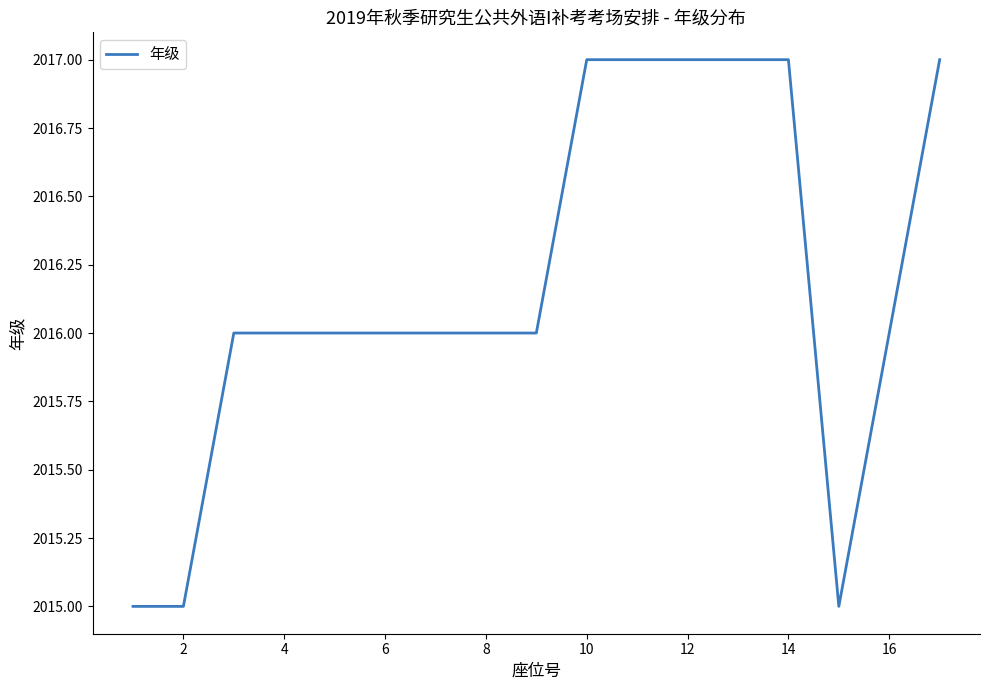

What is the minimum value shown in the chart?

2015